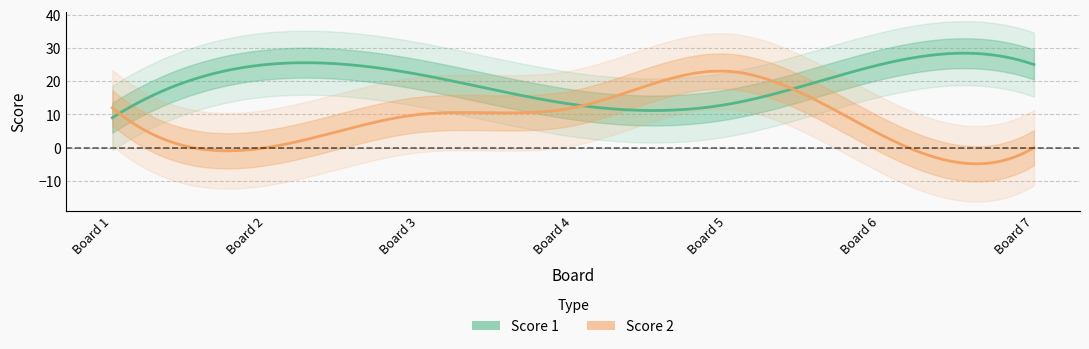

Reading left to right, what are all the values shown in this chart?

Score 1: 1=9	2=25	3=22	4=13	5=13	6=25	7=25
Score 2: 1=12	2=0	3=10	4=12	5=23	6=4	7=0